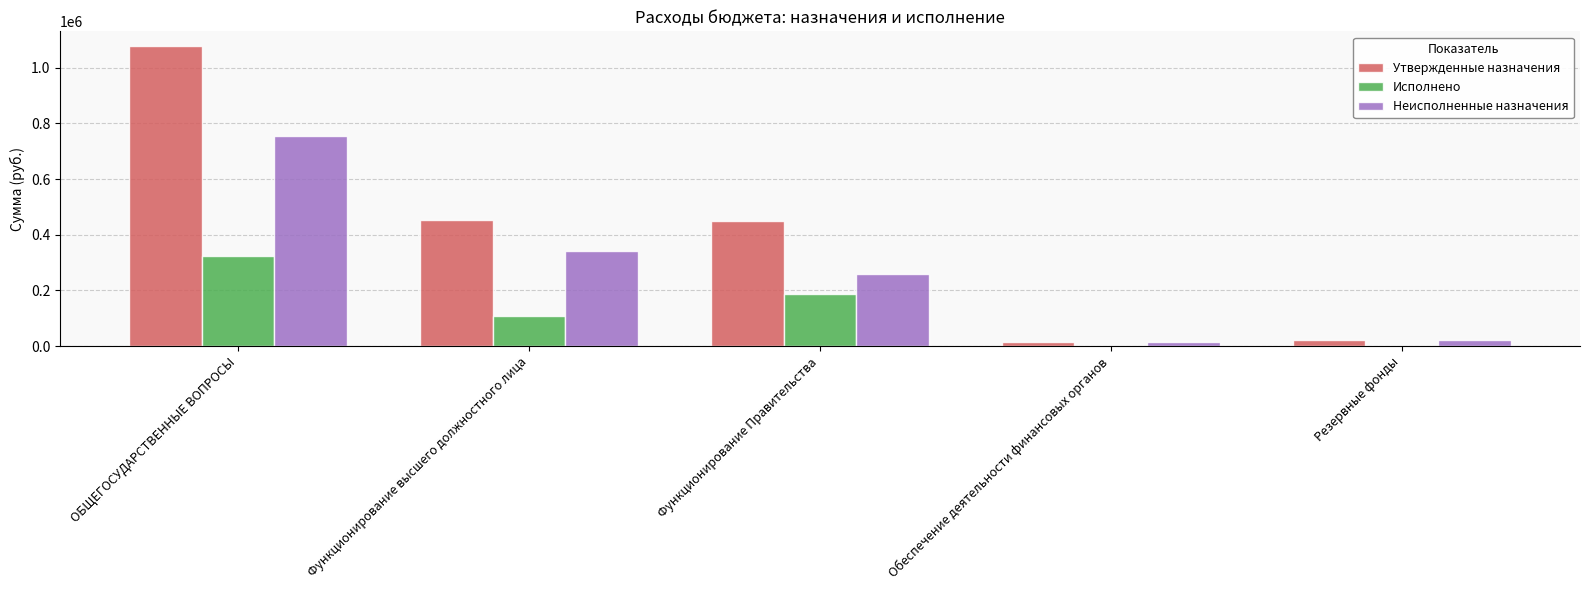

The Утвержденные назначения series shows 23000.0 at Резервные фонды. True or false?

True